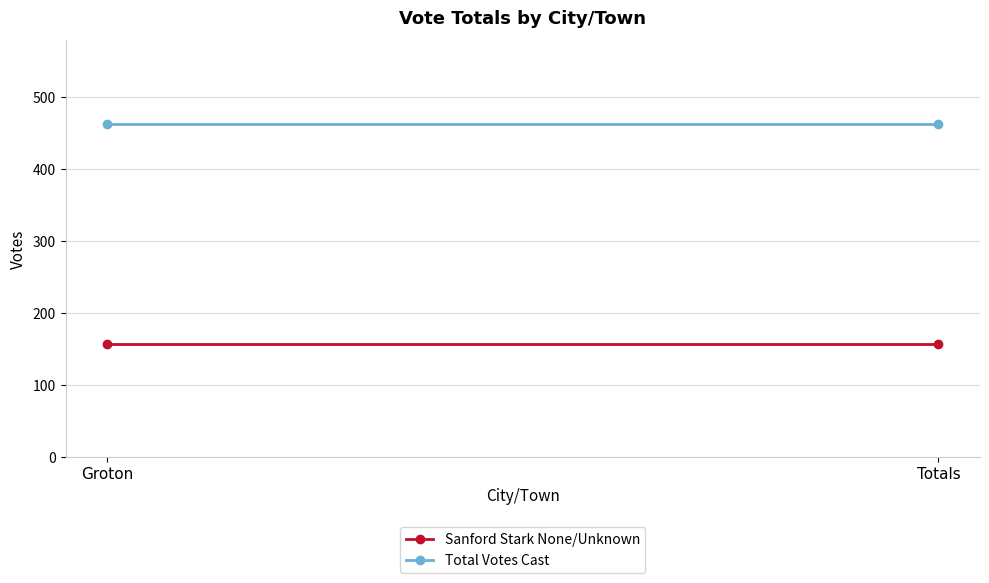

Is this an area chart (filled region under the line)?

No